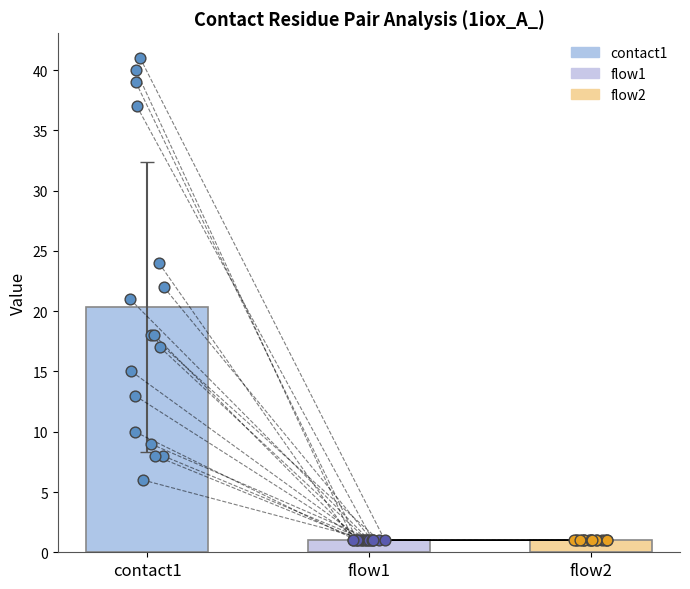

Which series reaches the minimum Y coordinate?

flow1